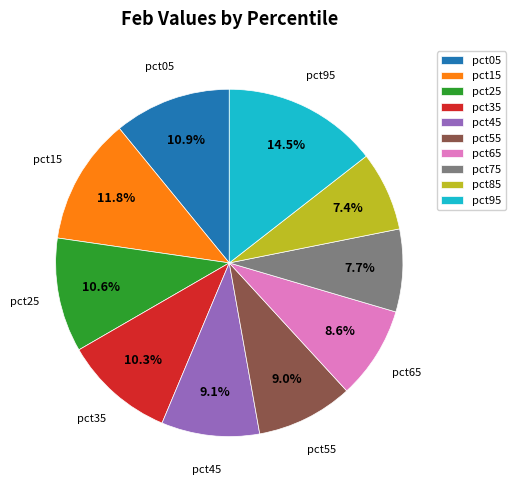

To the nearest percent, what portion does pct35 represent?

10%